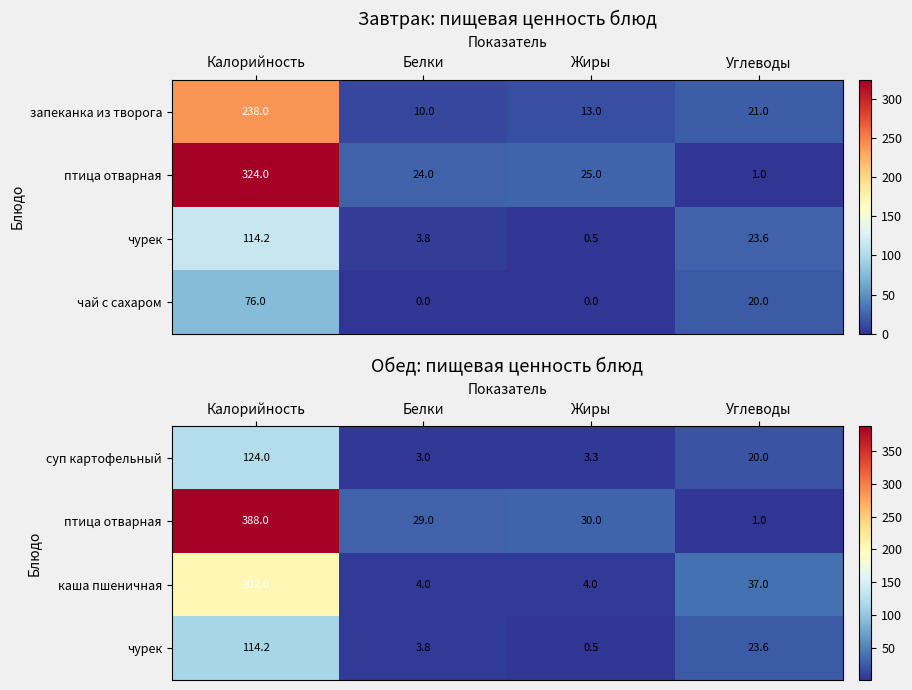

Between Белки and Углеводы, which series saw the biggest shift?

каша пшеничная